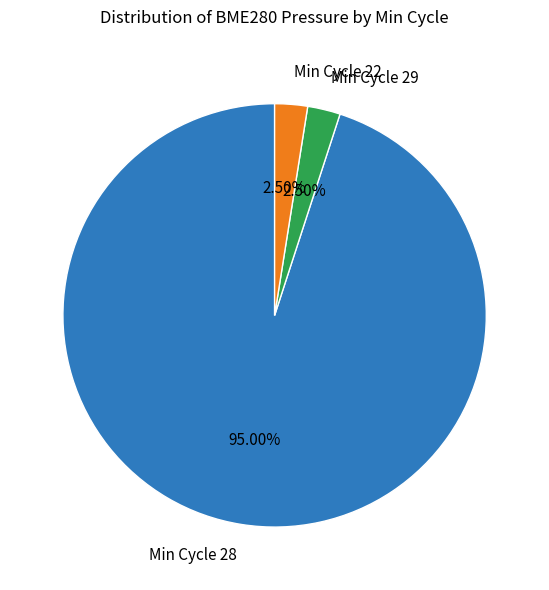

Count the number of slices in the pie.

3